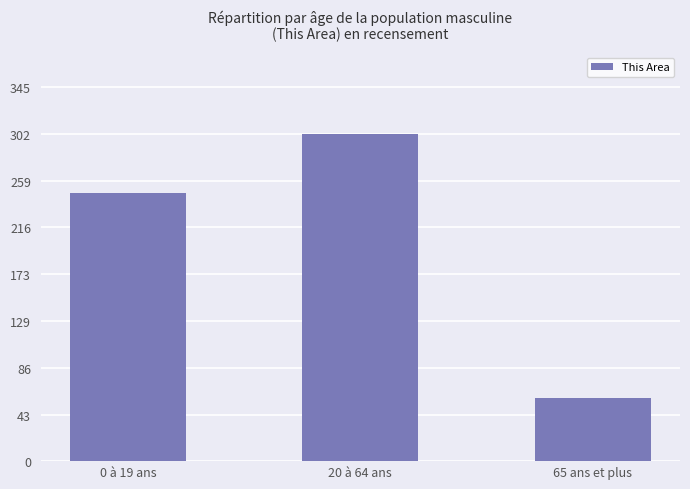

What is the change in value from 0 à 19 ans to 65 ans et plus?

-190